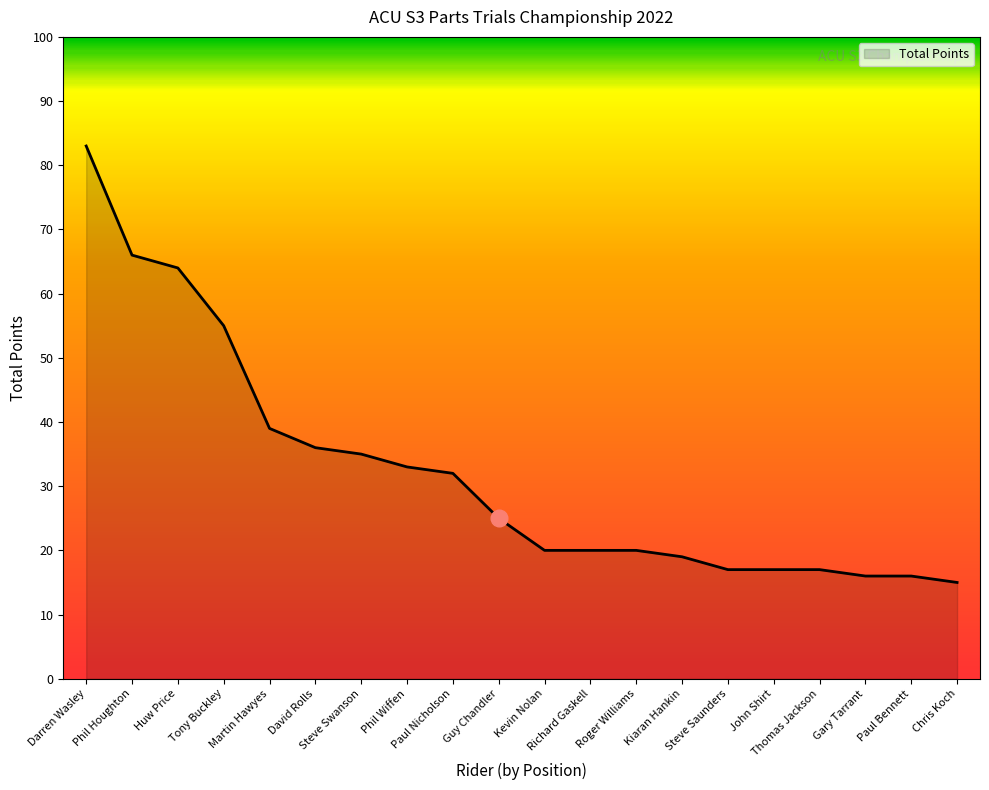

Between David Rolls and Kiaran Hankin, which is larger?

David Rolls